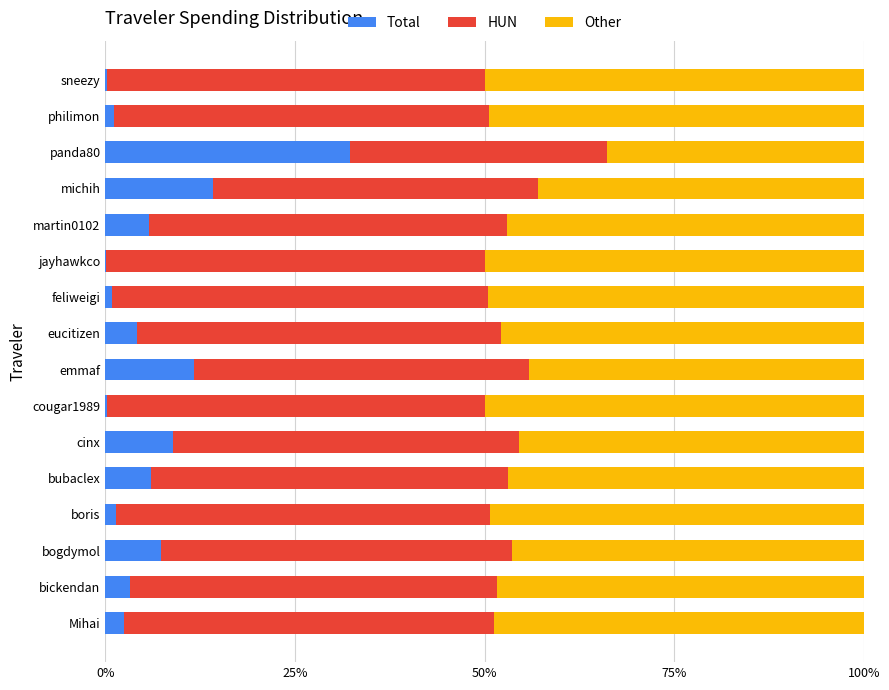

What is the approximate value of Total at eucitizen?

4.2